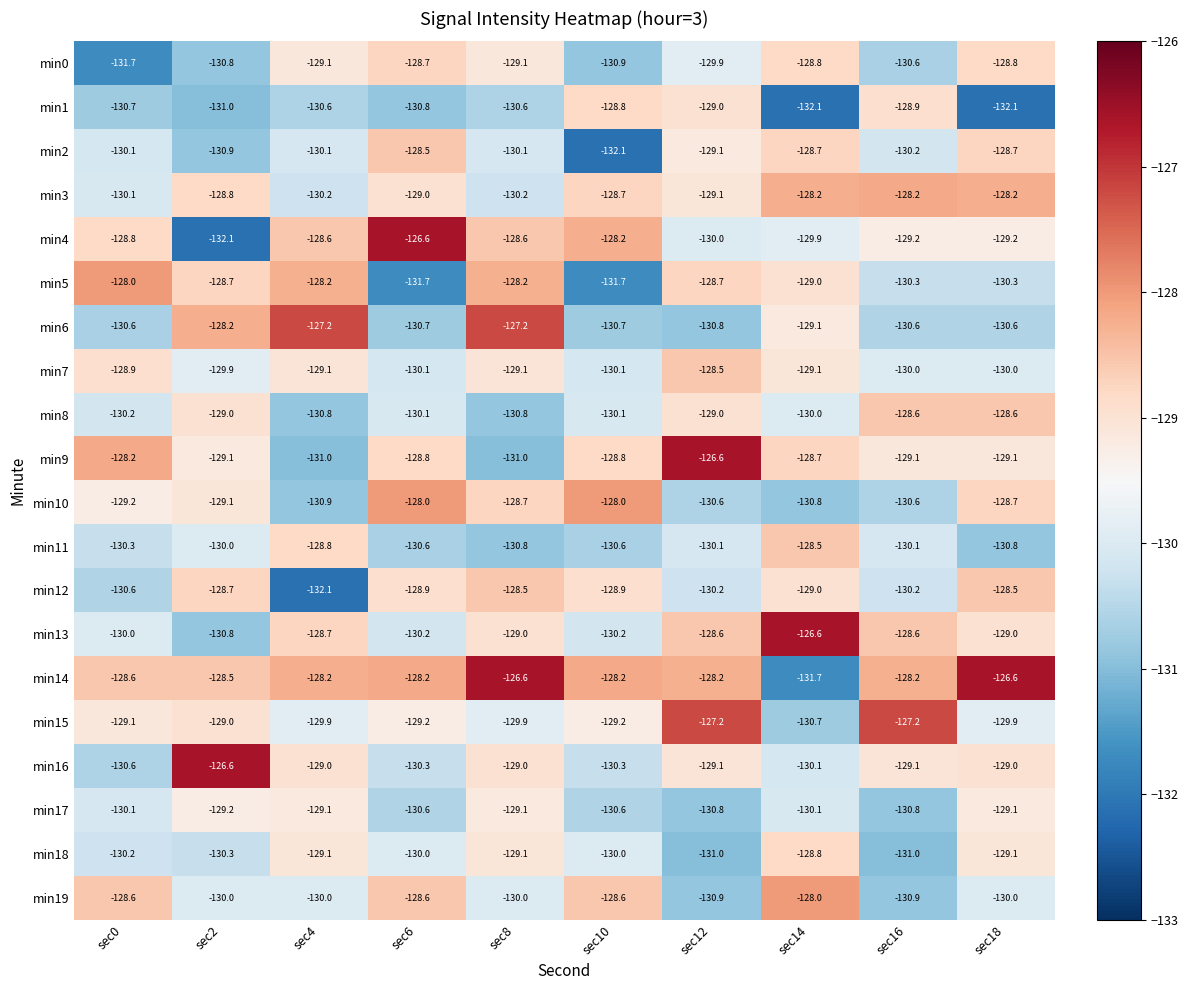

What is the average value of the min6 series?

-129.6